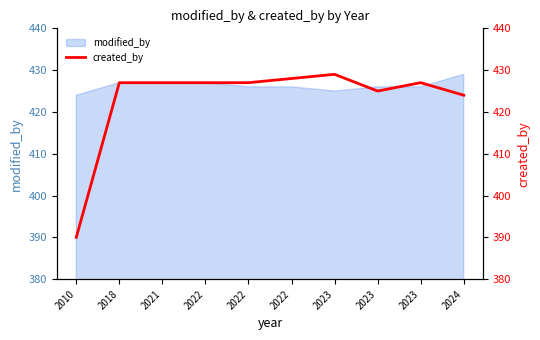

Between 2023 and 2022, which is larger?

2022